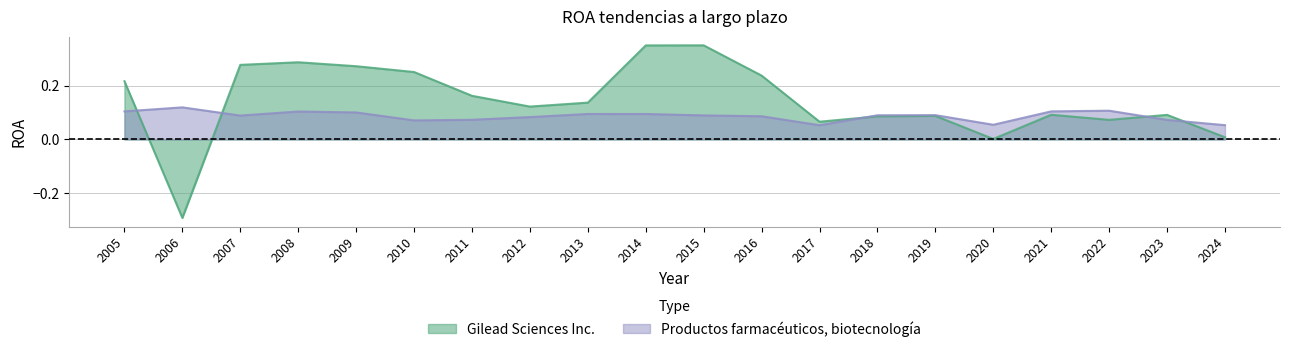

Reading left to right, list all the values displayed in this chart.

Gilead Sciences Inc.: 2005=0.2	2006=-0.3	2007=0.3	2008=0.3	2009=0.3	2010=0.3	2011=0.2	2012=0.1	2013=0.1	2014=0.3	2015=0.3	2016=0.2	2017=0.1	2018=0.1	2019=0.1	2020=0.0	2021=0.1	2022=0.1	2023=0.1	2024=0.0
Productos farmacéuticos, biotecnología: 2005=0.1	2006=0.1	2007=0.1	2008=0.1	2009=0.1	2010=0.1	2011=0.1	2012=0.1	2013=0.1	2014=0.1	2015=0.1	2016=0.1	2017=0.1	2018=0.1	2019=0.1	2020=0.1	2021=0.1	2022=0.1	2023=0.1	2024=0.1